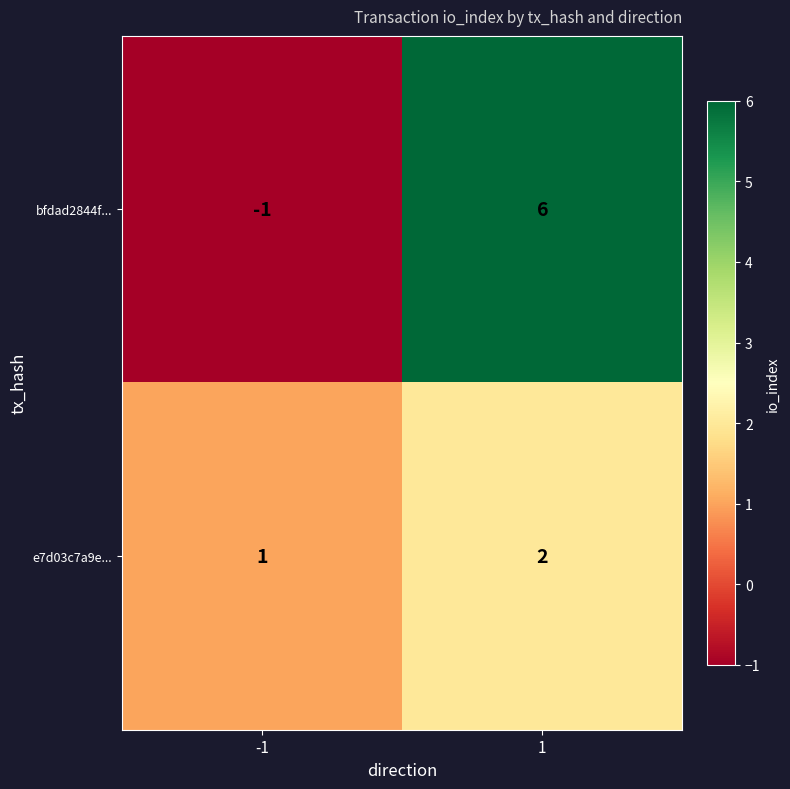

Count the number of categories in the chart.

2